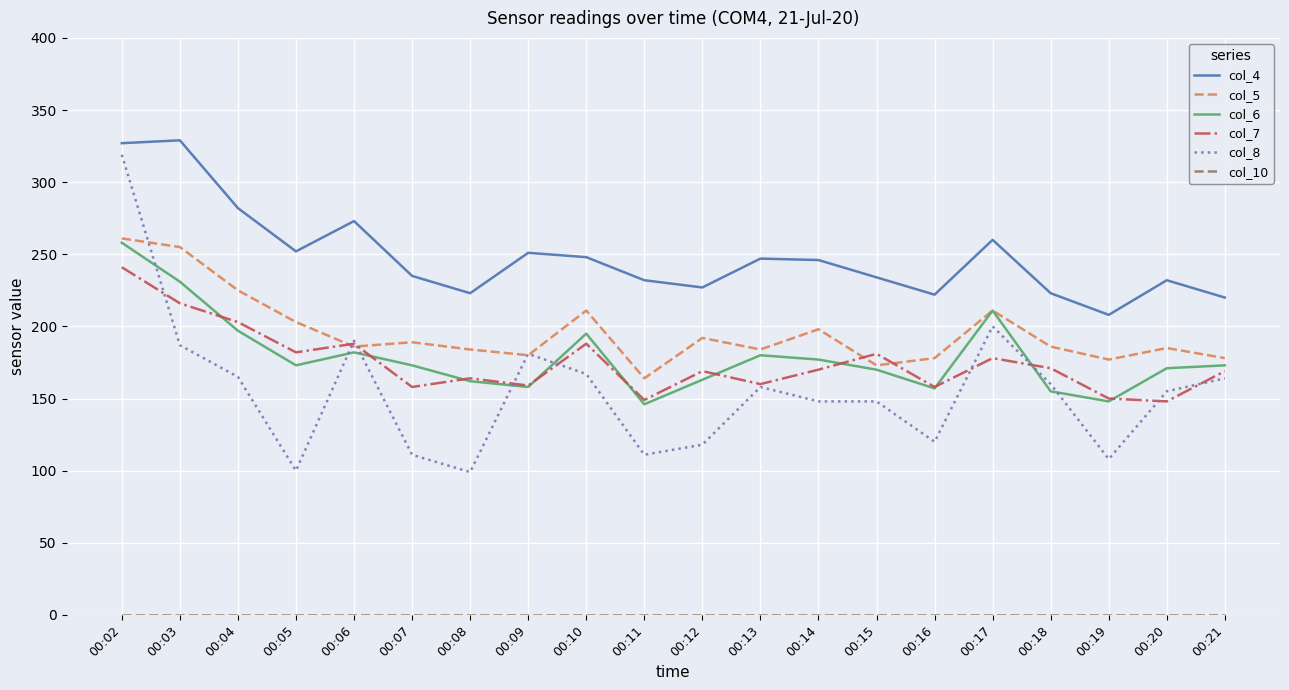

True or false: col_8 and col_4 intersect in this chart.

False